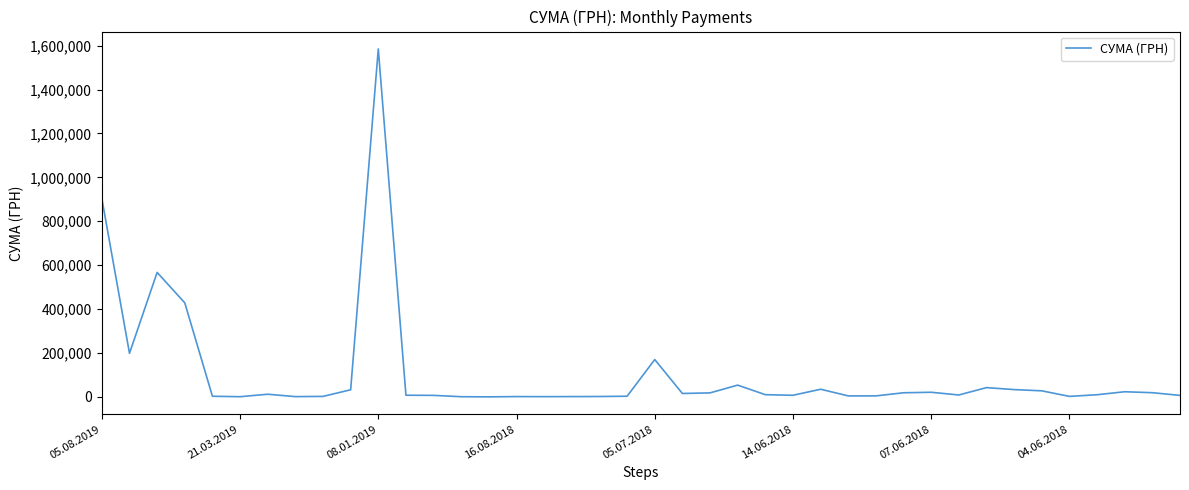

What is the greatest value displayed?

1585079.5